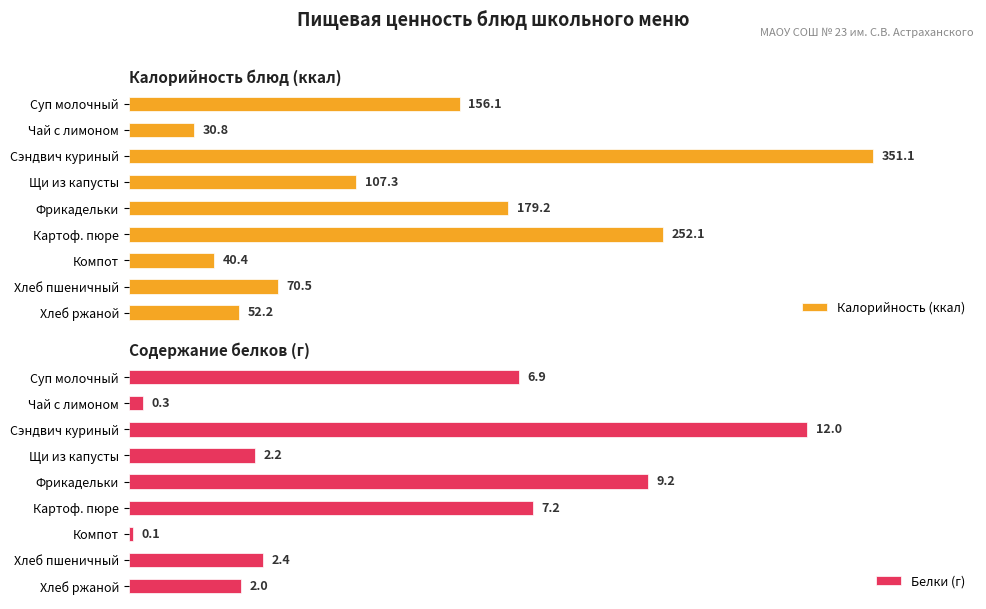

Which series has the largest range (max minus min)?

Калорийность (ккал)